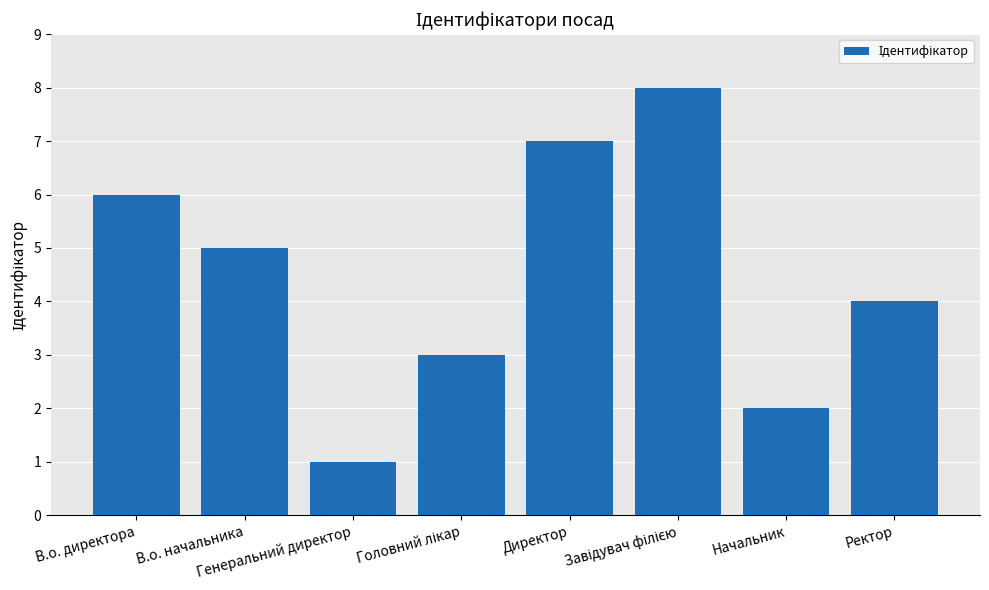

Are the bars horizontal?

No